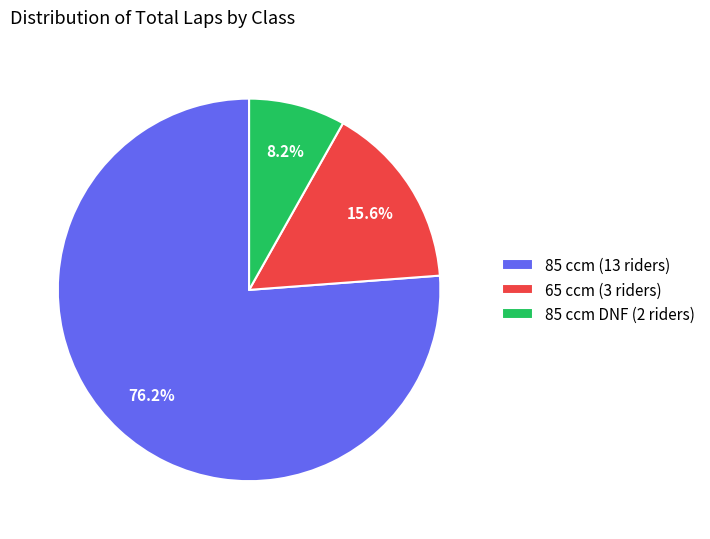

Combined, what portion of the pie is 85 ccm (13 riders) and 65 ccm (3 riders)?

91.8%